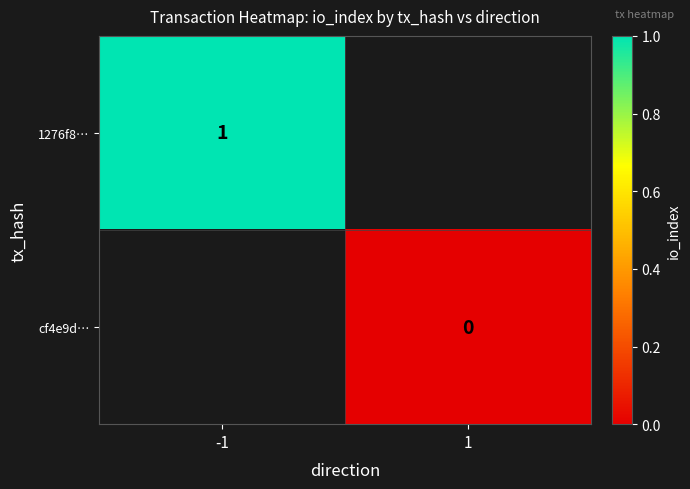

Is the value of cf4e9d… at 1 greater than the value of 1276f8… at -1?

No